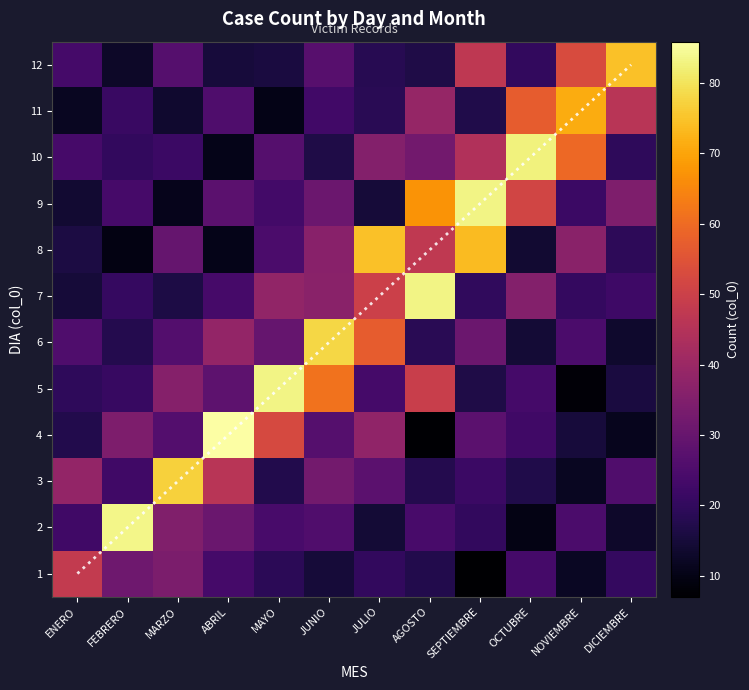

How many categories are shown in the chart?

12